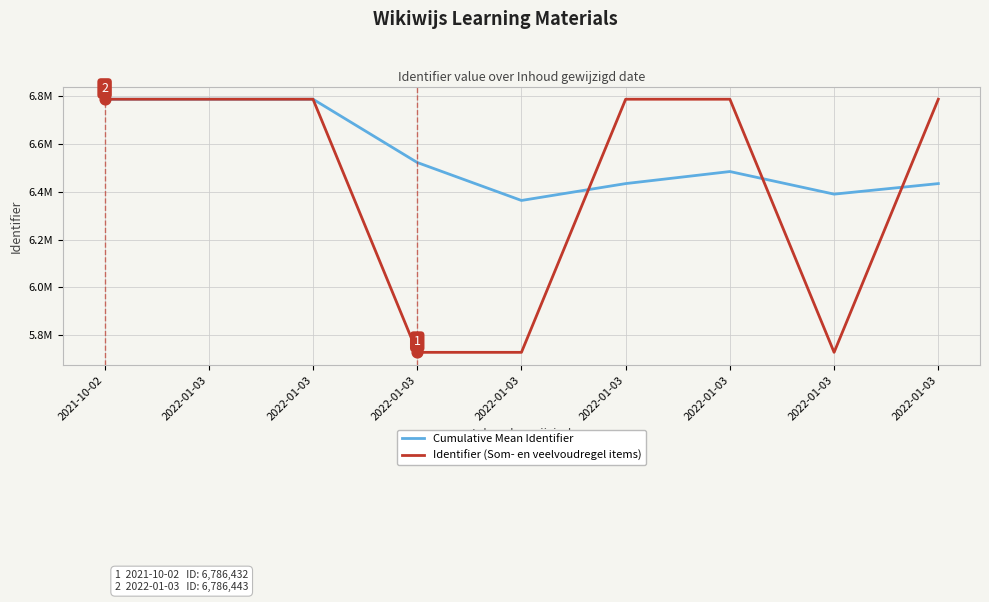

What are all the series names shown in the legend?

Cumulative Mean Identifier, Identifier (Som- en veelvoudregel items)